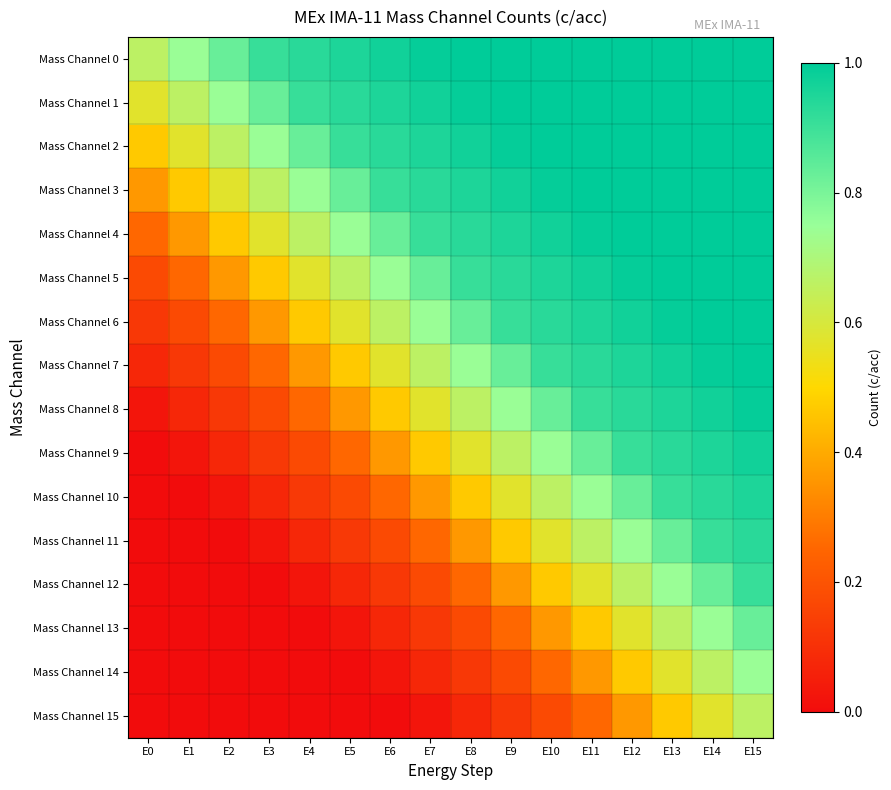

Which label corresponds to the largest value in the chart?

E8